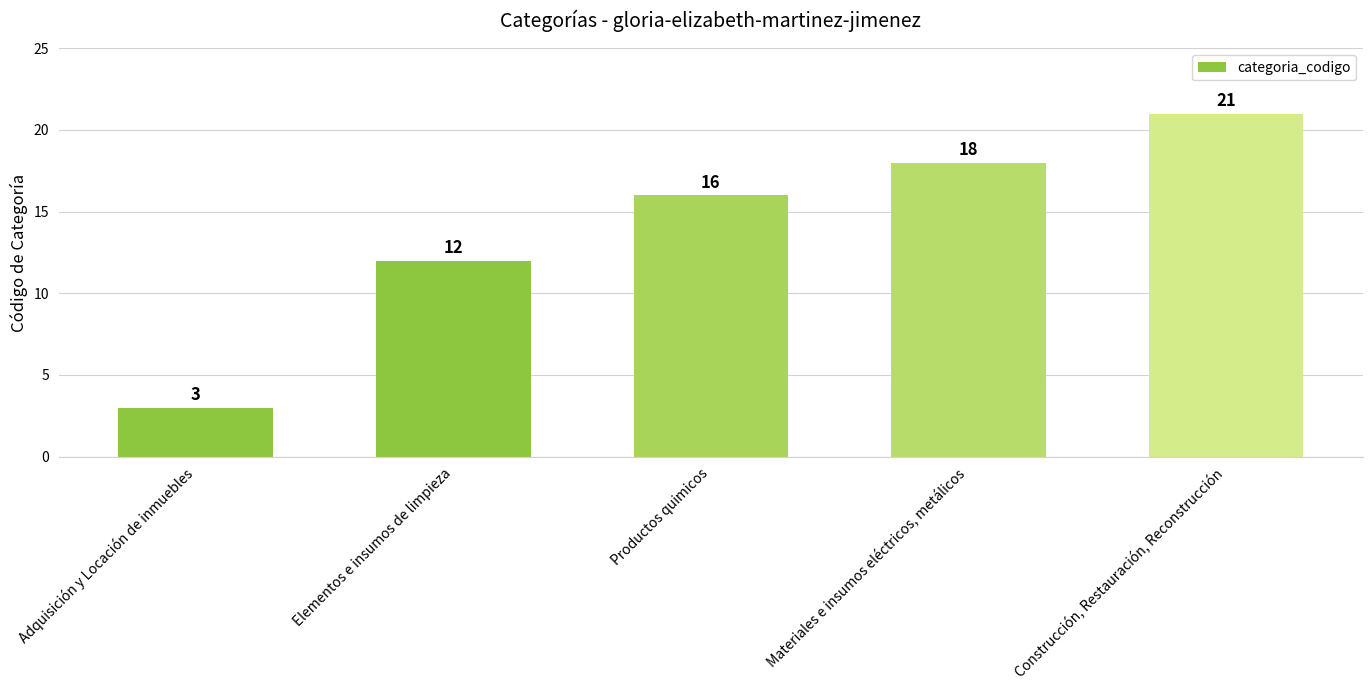

Reading left to right, list all the values displayed in this chart.

Adquisición y Locación de inmuebles=3	Elementos e insumos de limpieza=12	Productos quimicos=16	Materiales e insumos eléctricos, metálicos=18	Construcción, Restauración, Reconstrucción=21